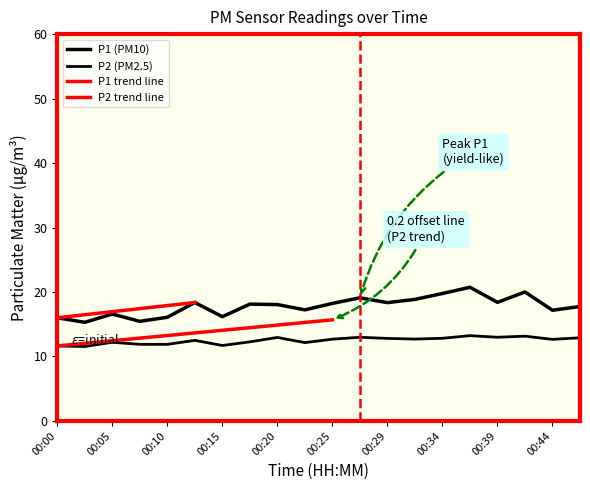

What is the total value across all series at 00:42?

33.1